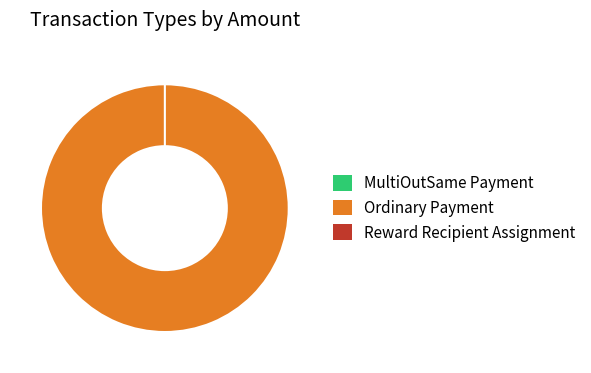

What portion of the pie excludes Height 301854?

100.0%